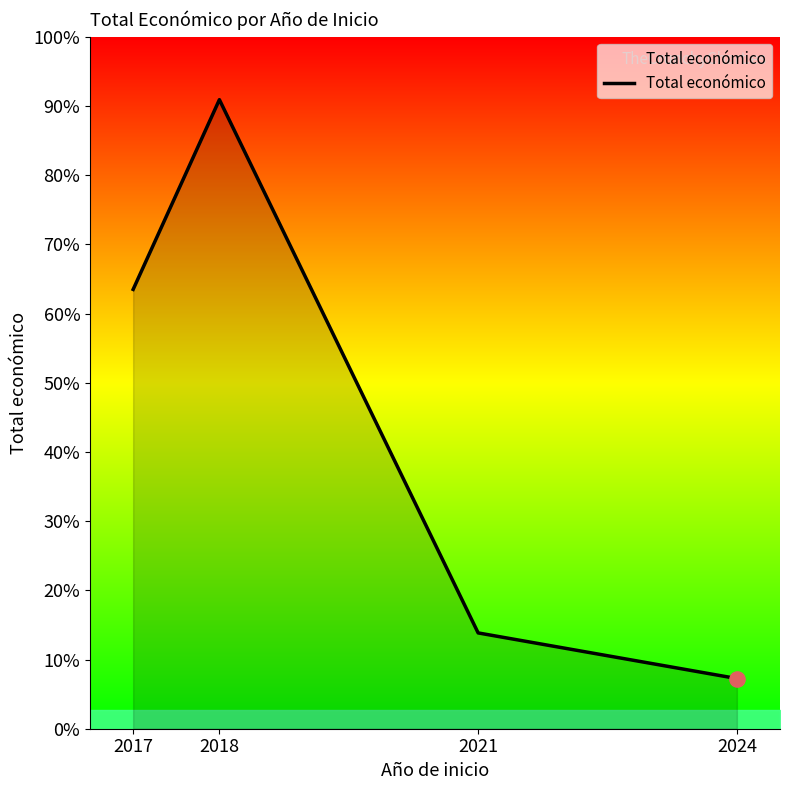

Which has a higher value, 2021 or 2018?

2018